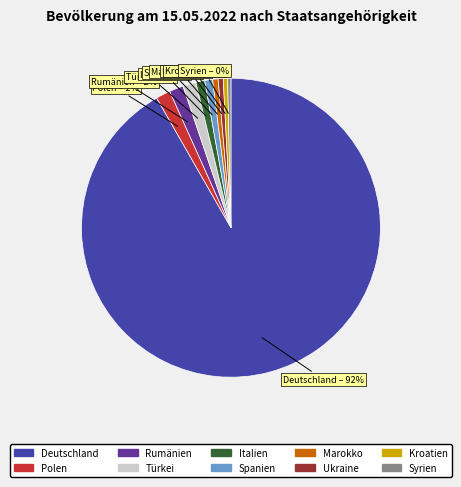

Is it true that Deutschland is 98% of the pie?

False